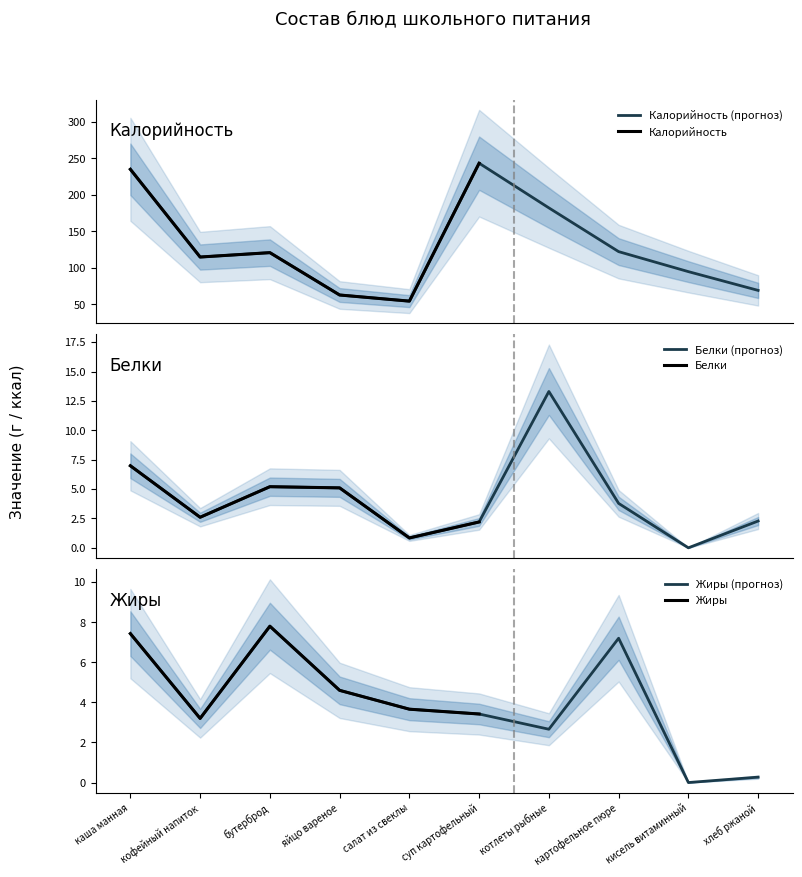

What are all the series names shown in the legend?

Калорийность, Белки, Жиры